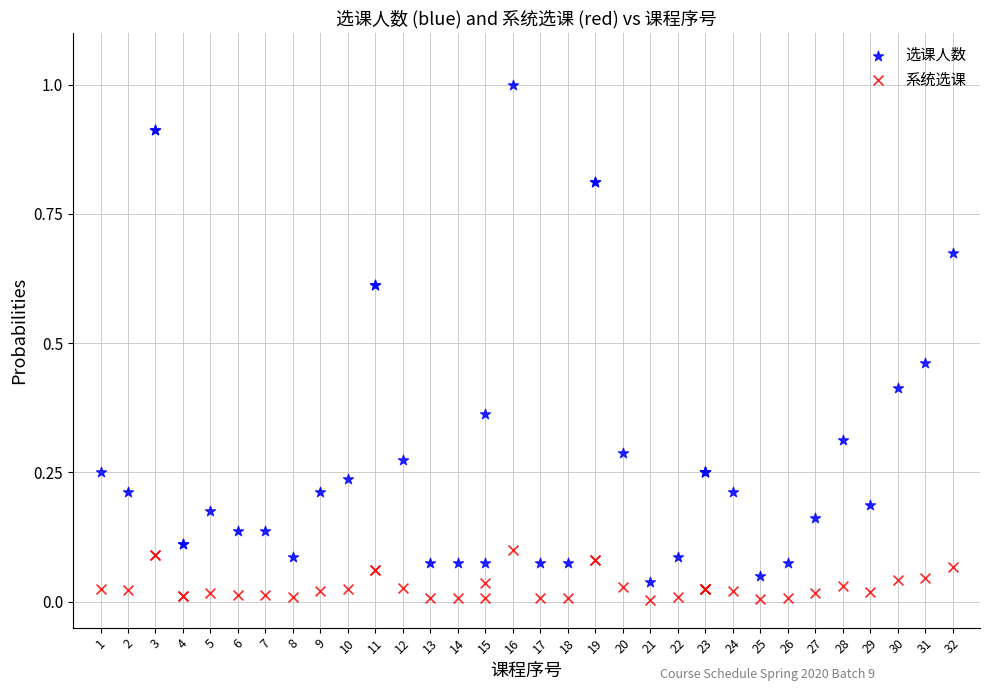

Which series contains the highest Y value?

选课人数